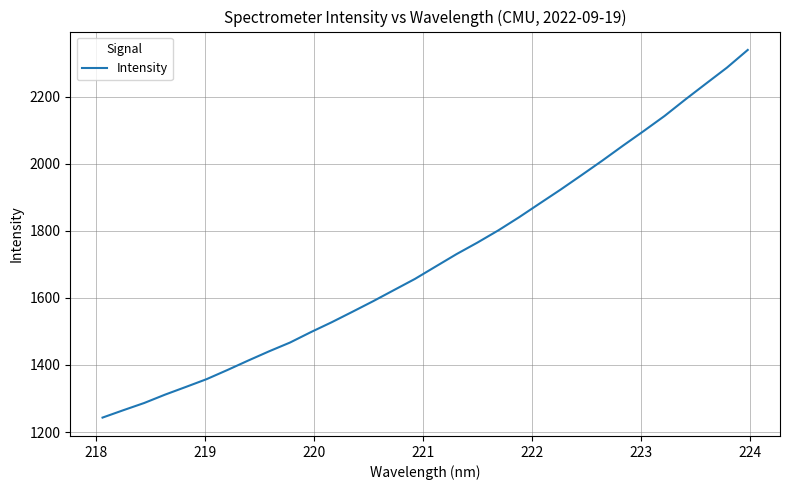

What is the minimum value shown in the chart?

1243.1